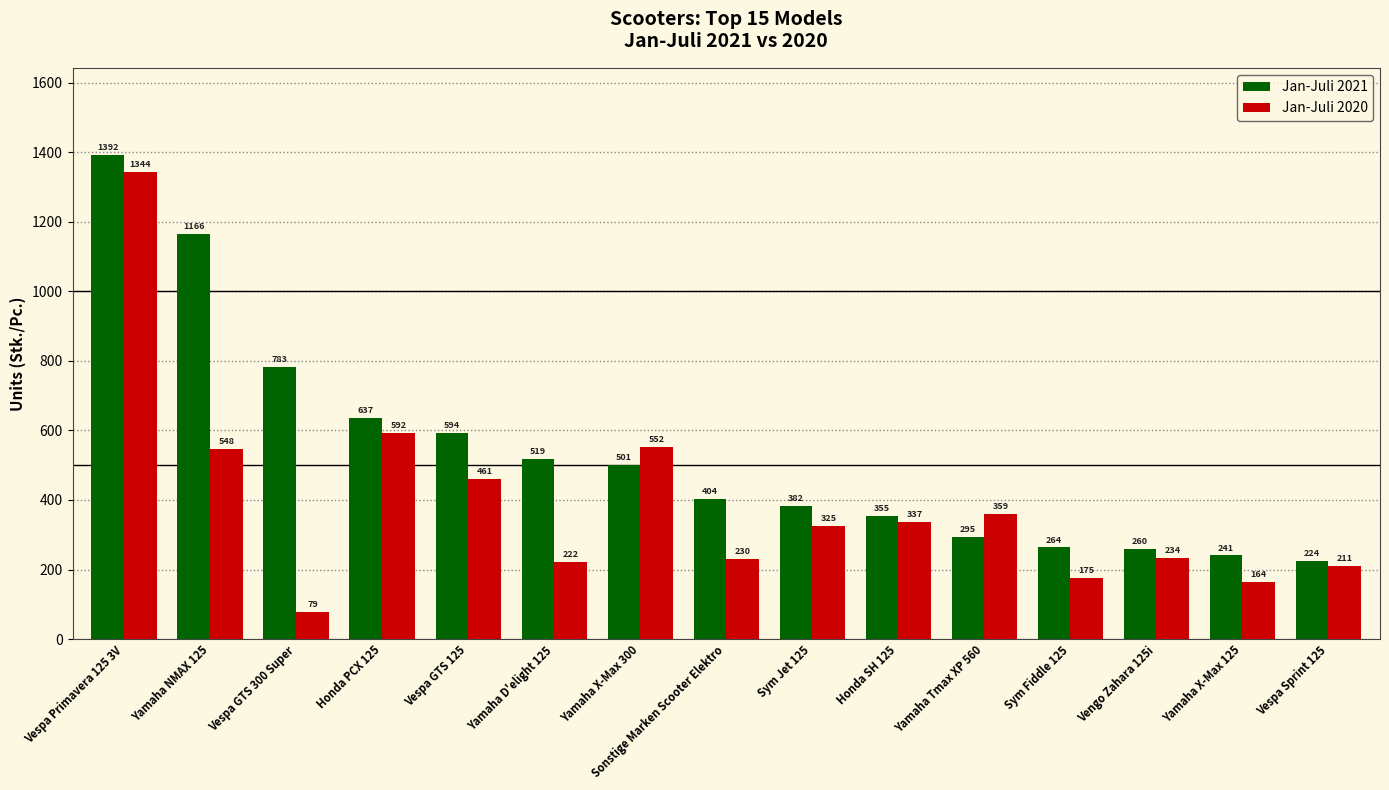

Which label corresponds to the smallest value in the chart?

Vespa GTS 300 Super